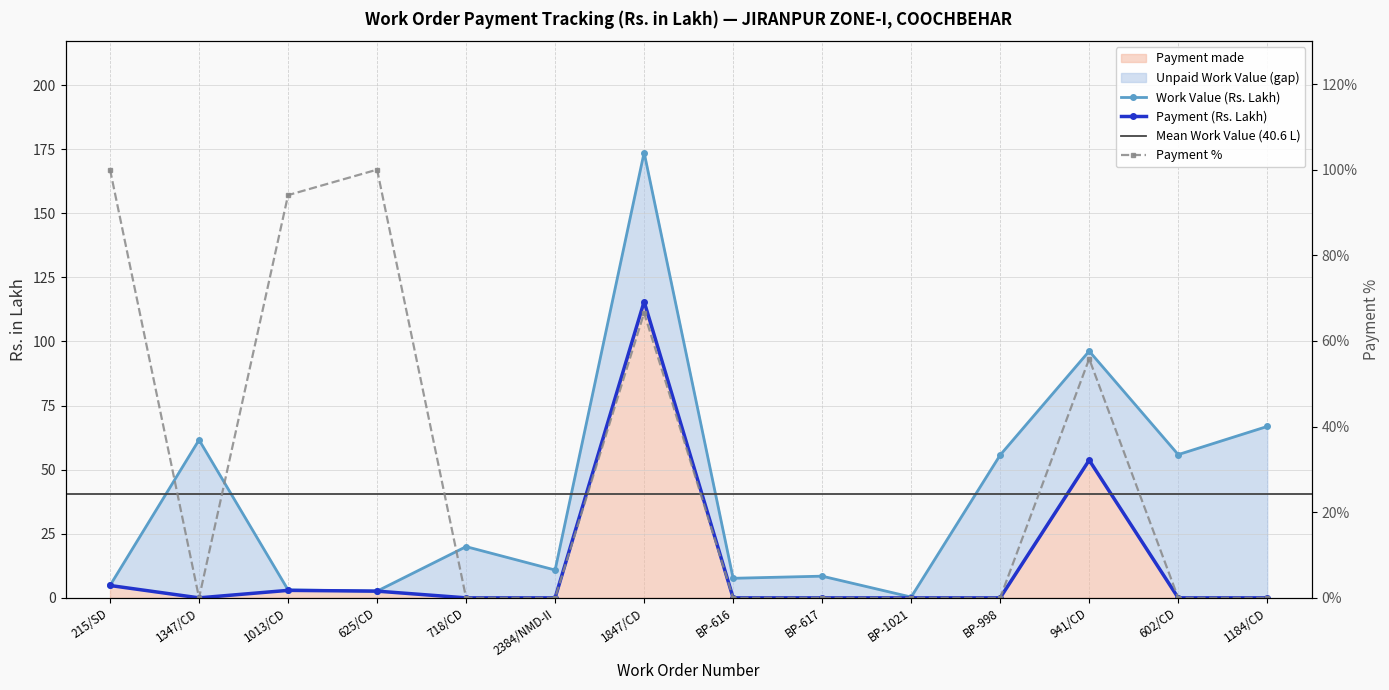

Where is the first local minimum for Work Value (Rs. Lakh)?

625/CD